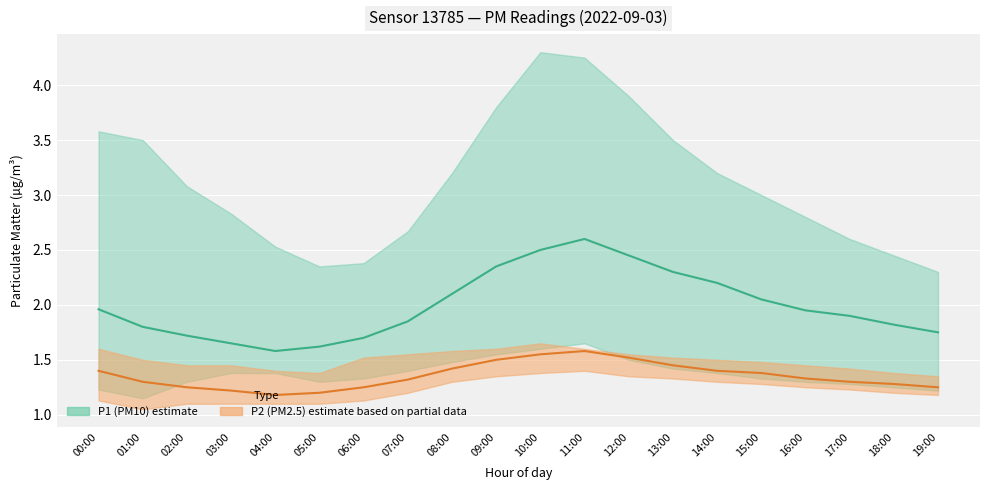

What is the difference between the maximum and minimum values in the P2 (PM2.5) estimate series?

0.4